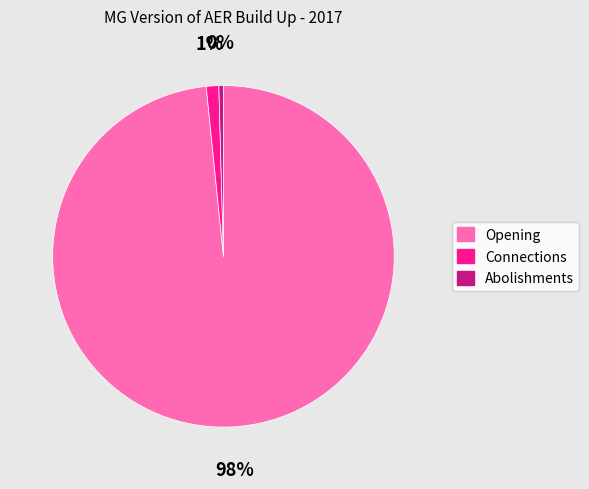

Does any single category account for the majority?

Yes